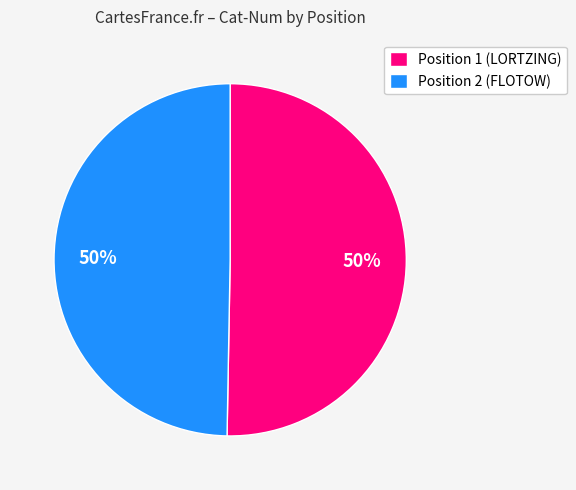

To the nearest percent, what is the average slice percentage?

50%